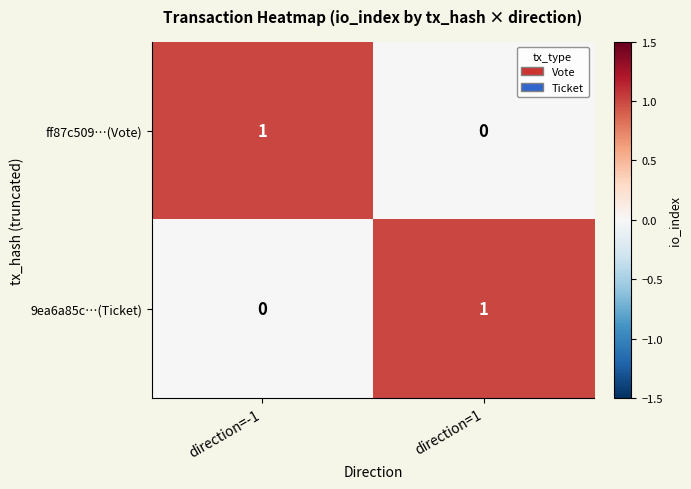

At direction=1, list the series in order from smallest to largest.

ff87c509…(Vote), 9ea6a85c…(Ticket)